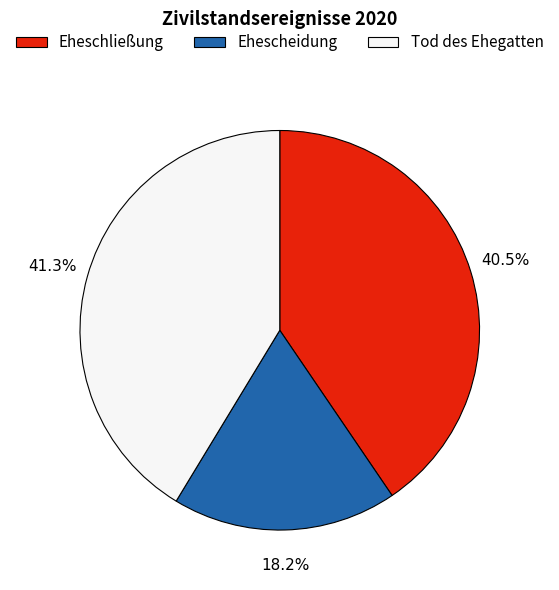

What is the total percentage of Eheschließung and Ehescheidung?

58.7%